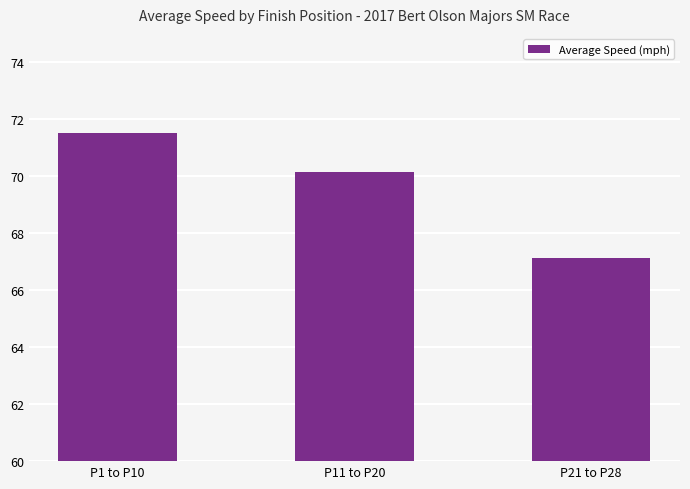

List the labels in order of value, smallest first.

P21 to P28, P11 to P20, P1 to P10